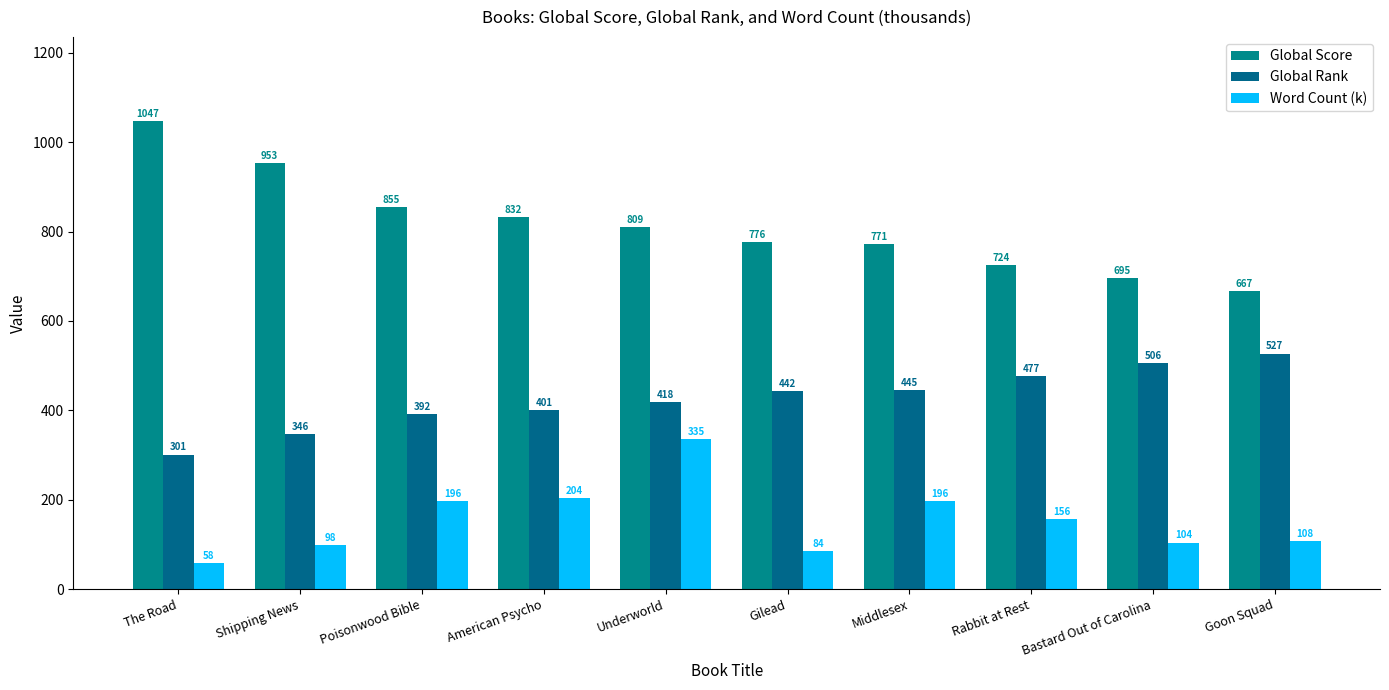

How many groups of bars are there?

10